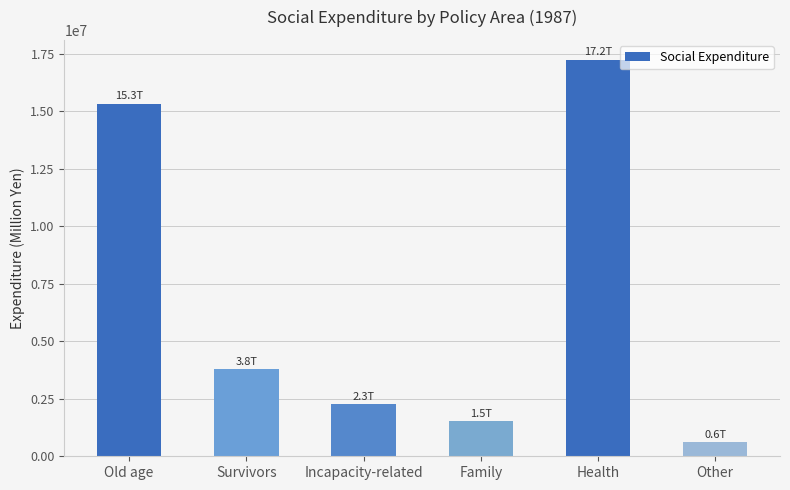

Reading left to right, transcribe all the data shown in this chart.

Old age=15330348.0	Survivors=3792287.5	Incapacity-related=2264861.6	Family=1530980.5	Health=17237860.0	Other=613498.6